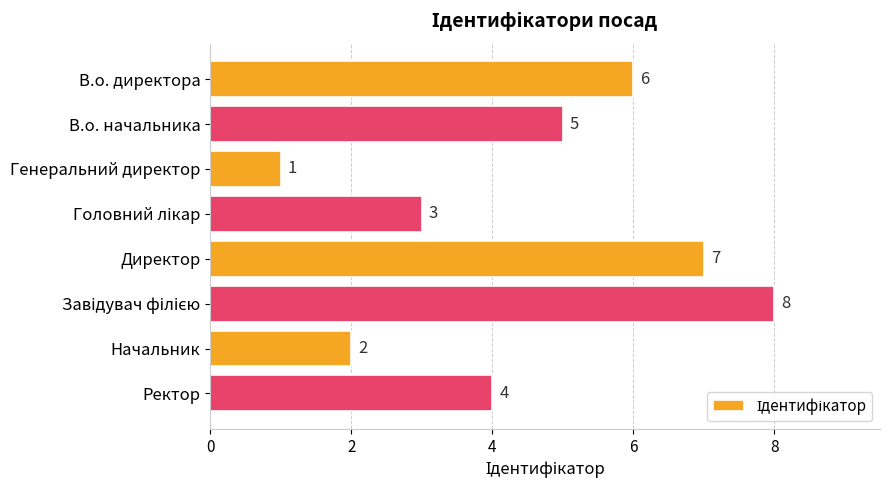

Is it true that the value at В.о. начальника is 5?

True